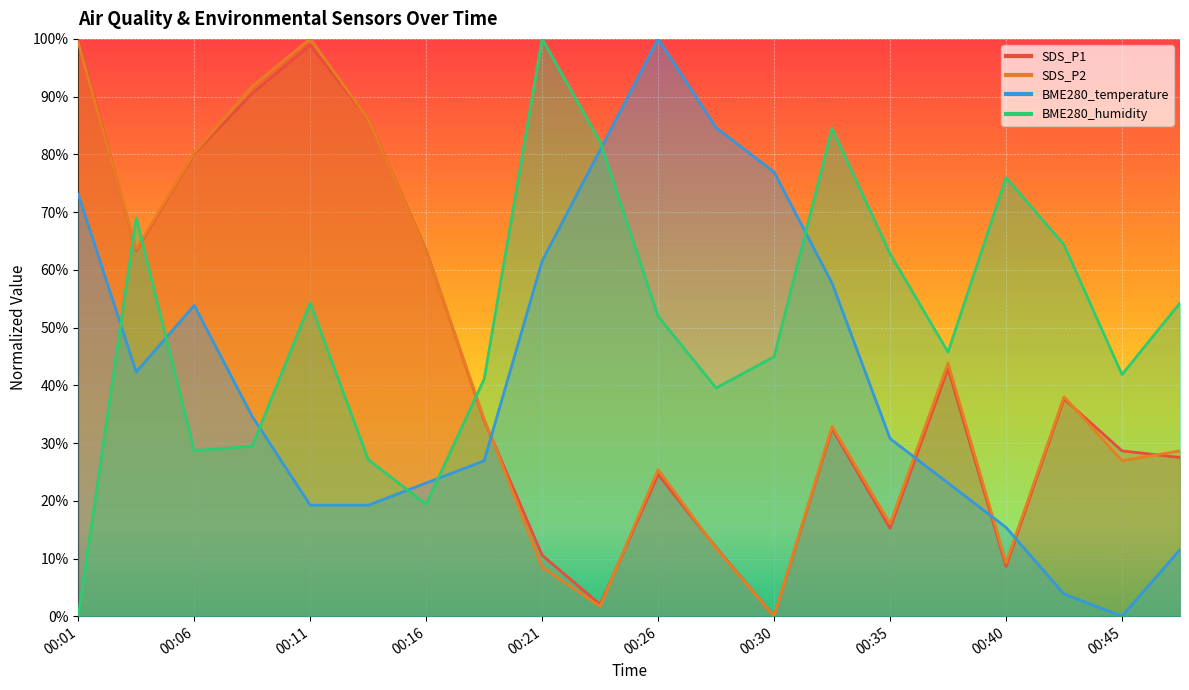

Which category has the lowest value across all series?

00:30